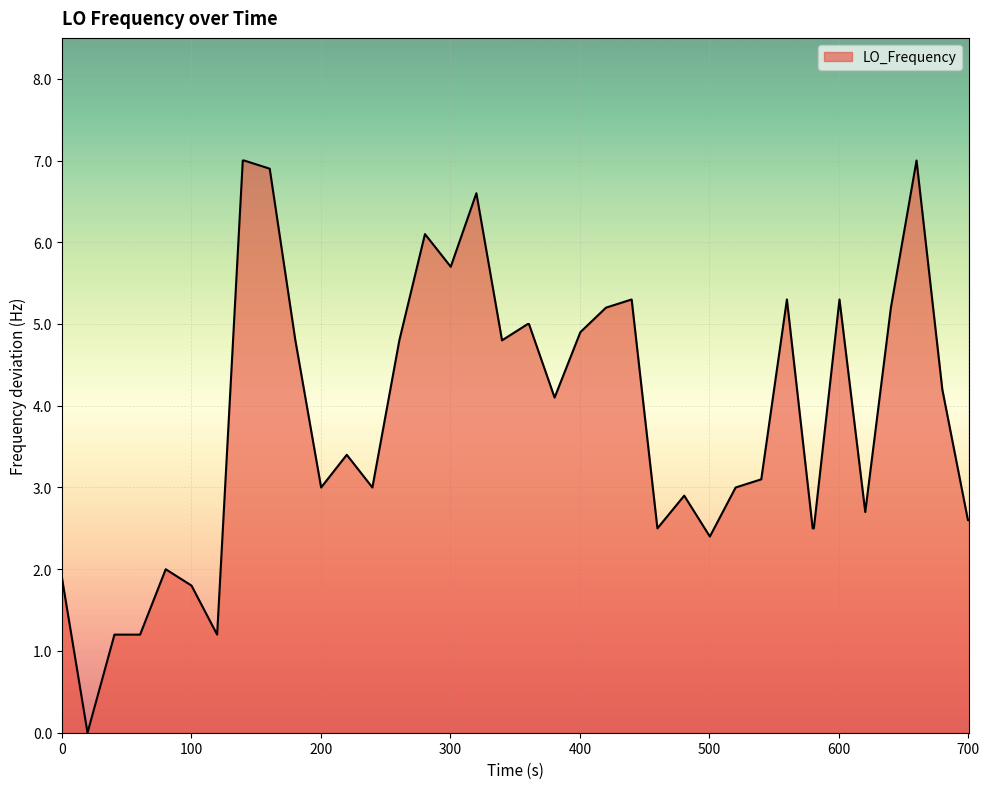

What is the maximum value shown in the chart?

7.0